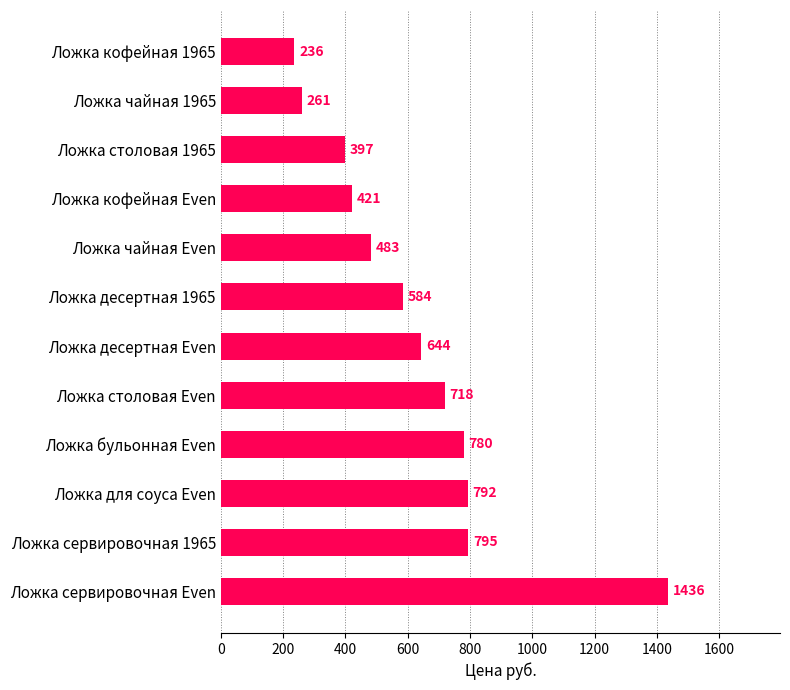

Does the chart contain stacked bars?

No